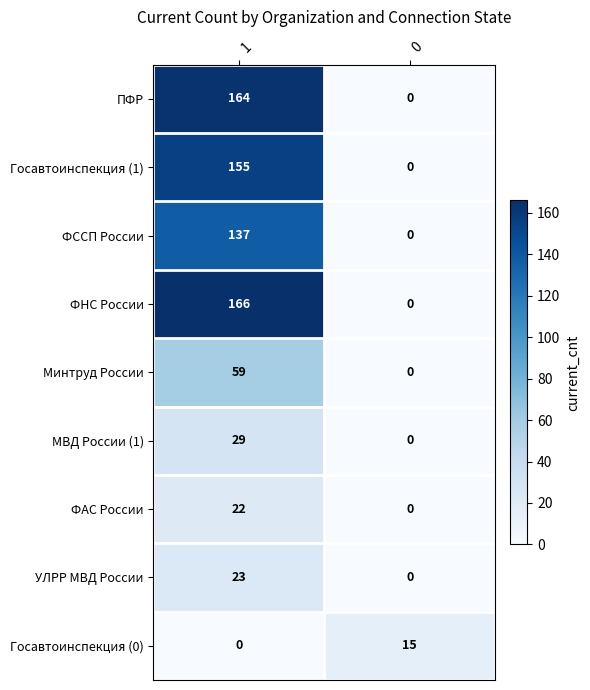

How many values in Госавтоинспекция (1) are above zero?

1